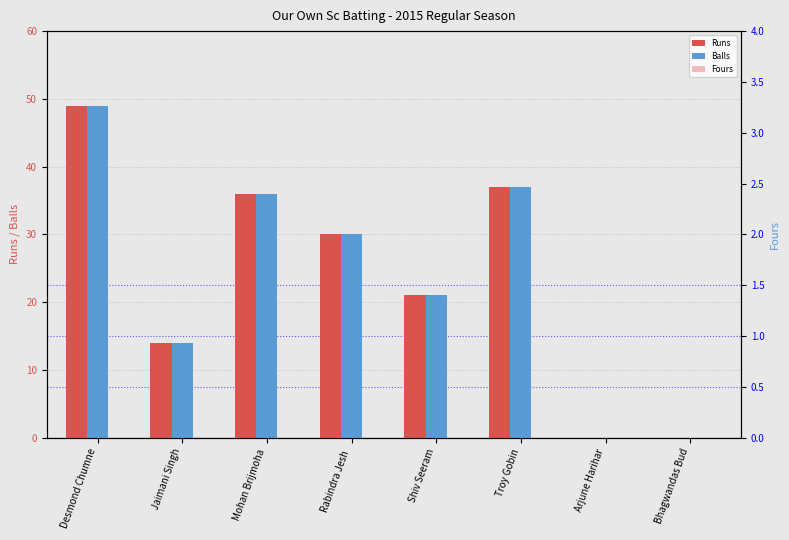

At which label is Balls closest to 24?

Shiv Seeram